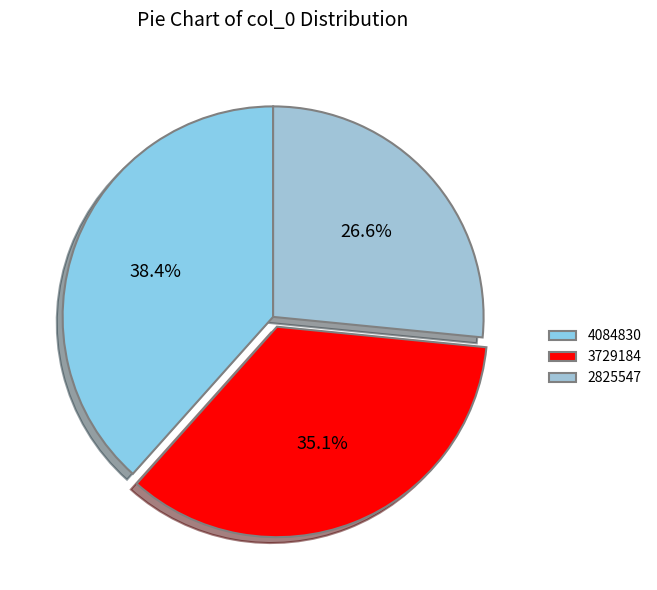

Count the number of slices in the pie.

3